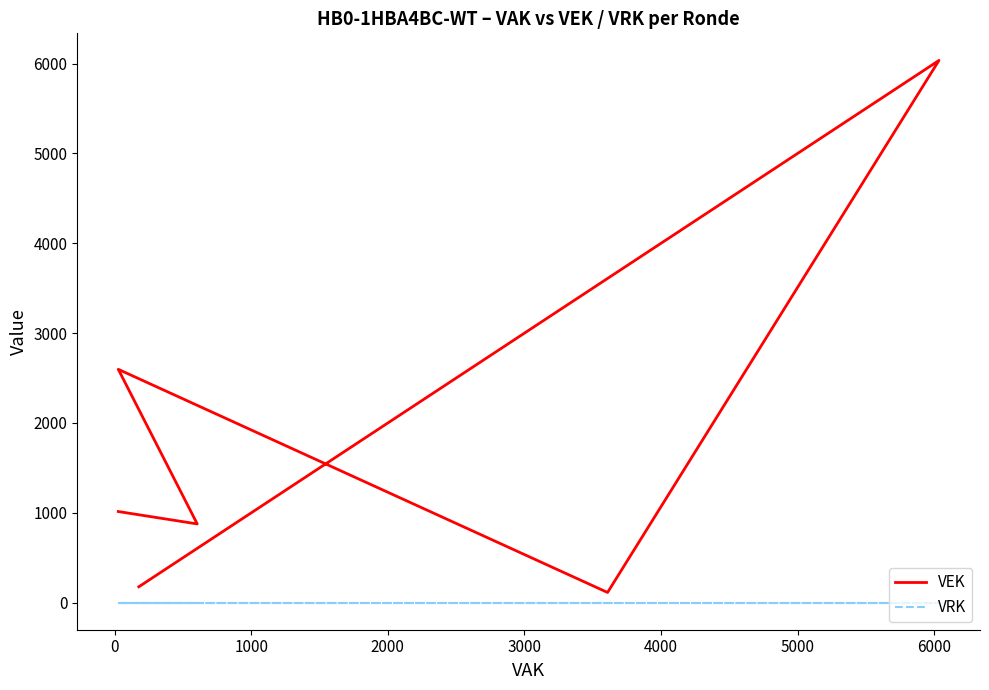

Where is VEK nearest to the value 3074?

4000